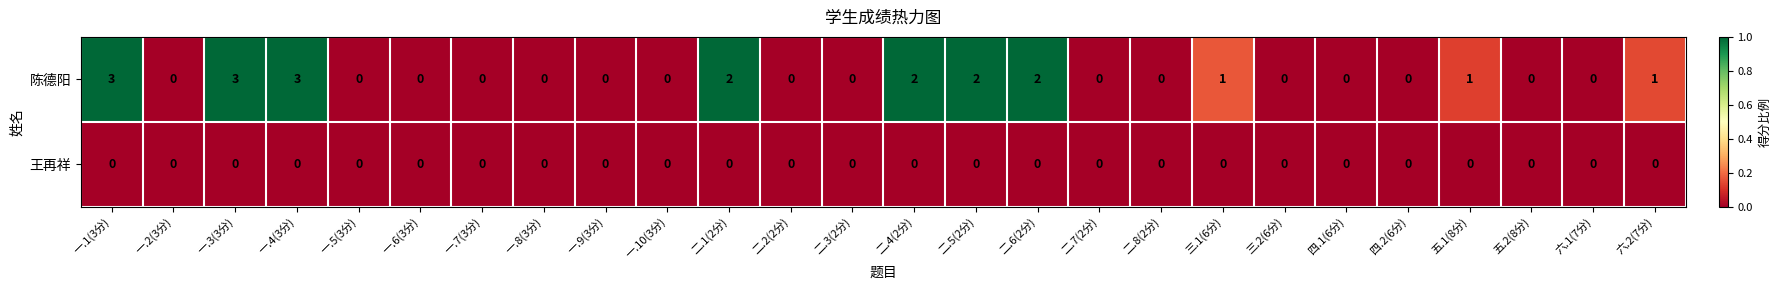

What is the sum of all 陈德阳 values?

20